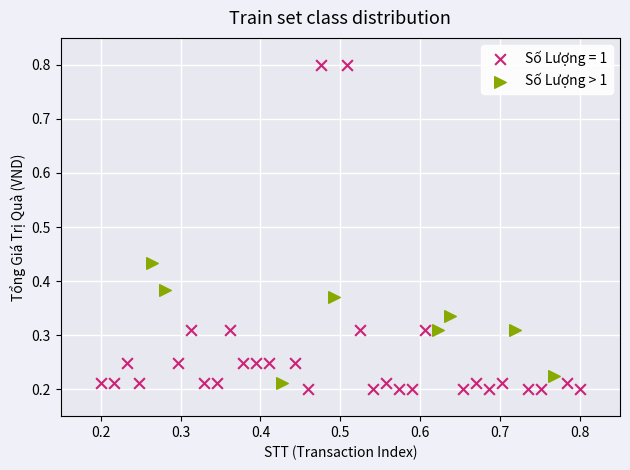

Which series has the largest Y range (max minus min)?

Số Lượng = 1